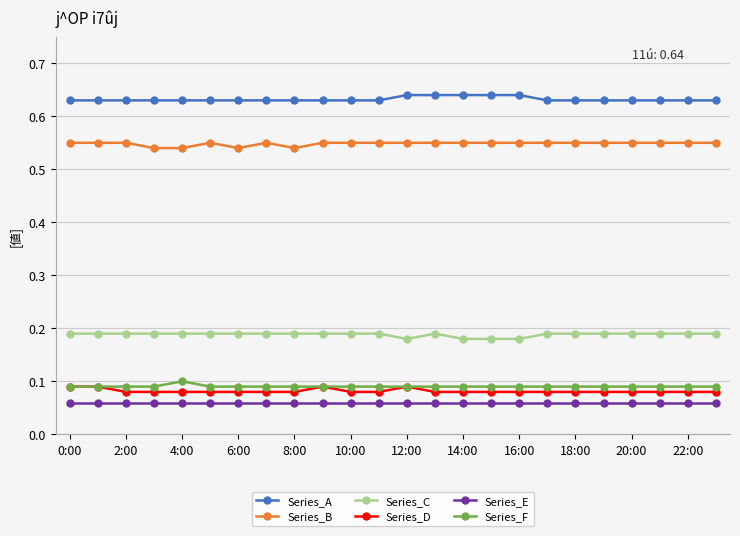

True or false: Series_E and Series_F cross at least once.

False